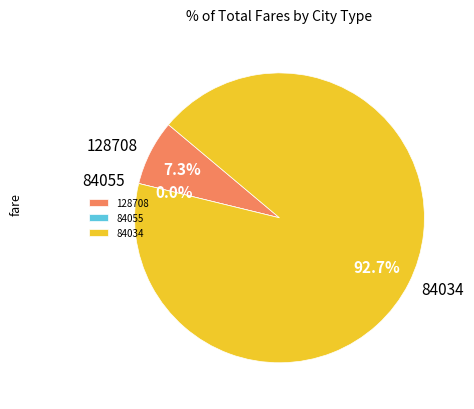

To the nearest percent, what is the average slice percentage?

33%